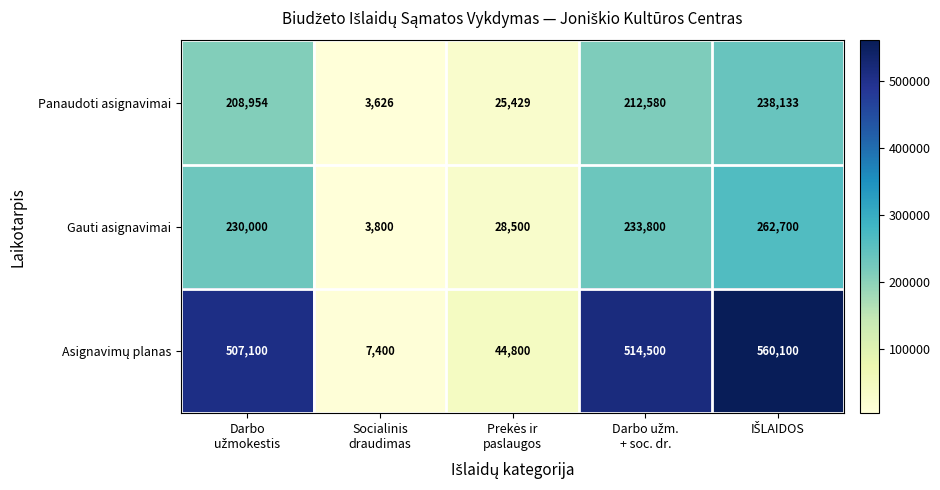

What is the average value of the Gauti asignavimai series?

151760